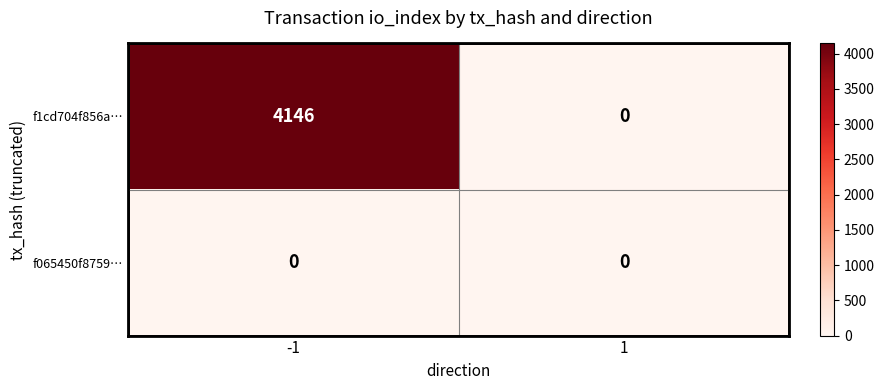

What is the difference between the highest and lowest values at -1?

4146